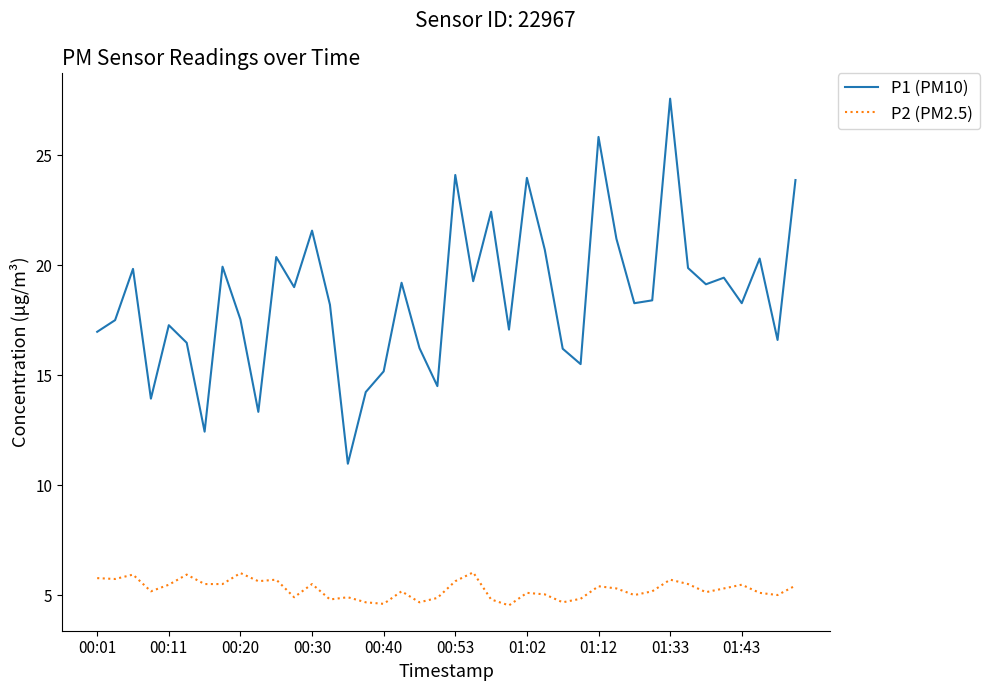

Which series has the largest total across all categories?

P1 (PM10)